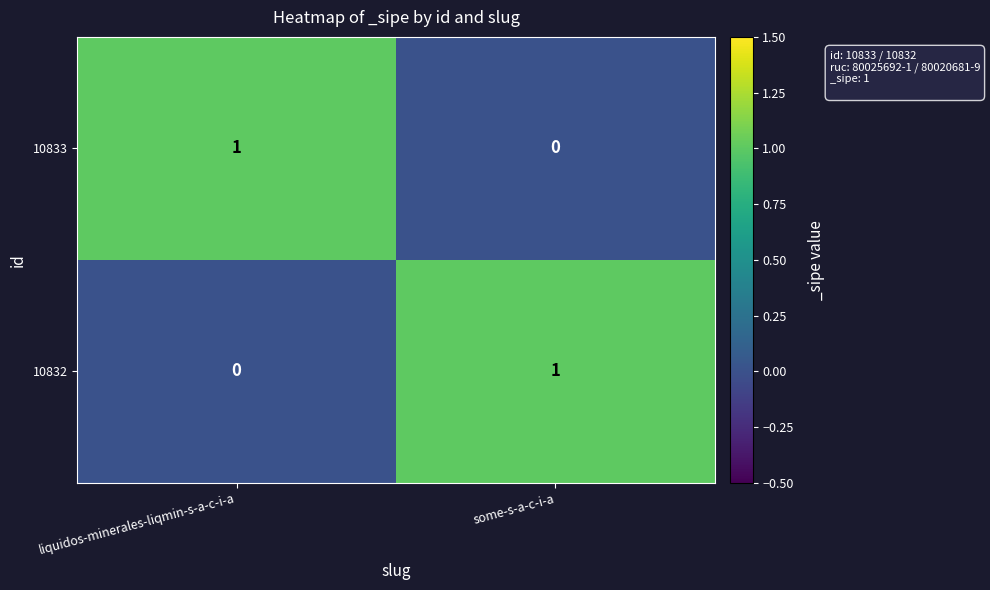

Reading left to right, what are all the values shown in this chart?

10833: liquidos-minerales-liqmin-s-a-c-i-a=1	some-s-a-c-i-a=0
10832: liquidos-minerales-liqmin-s-a-c-i-a=0	some-s-a-c-i-a=1